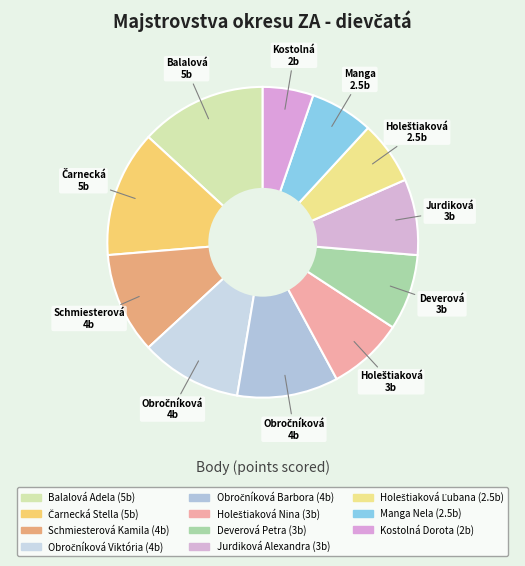

How many slices are in this pie chart?

11